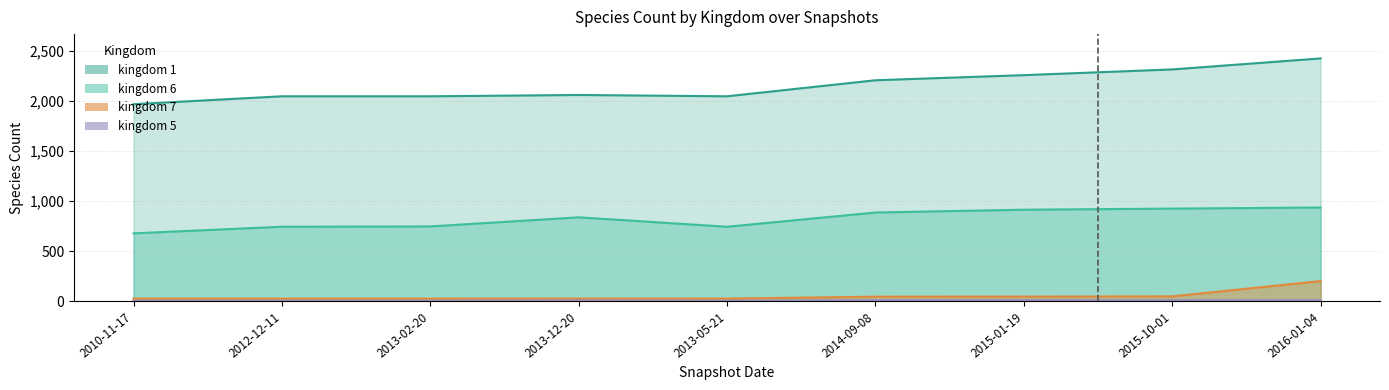

In kingdom_5, how many points are higher than both neighbors (excluding endpoints)?

1